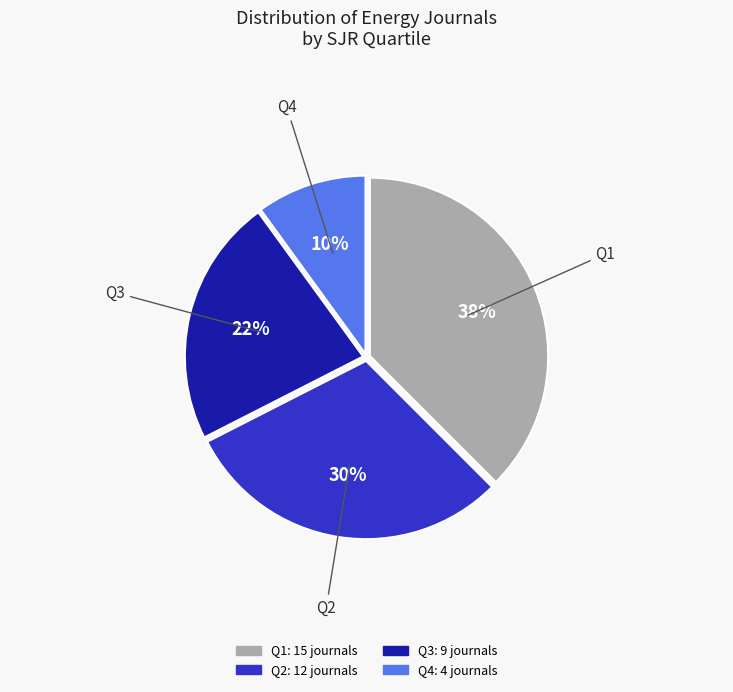

Combined, do Q2 and Q4 account for over 50%?

No